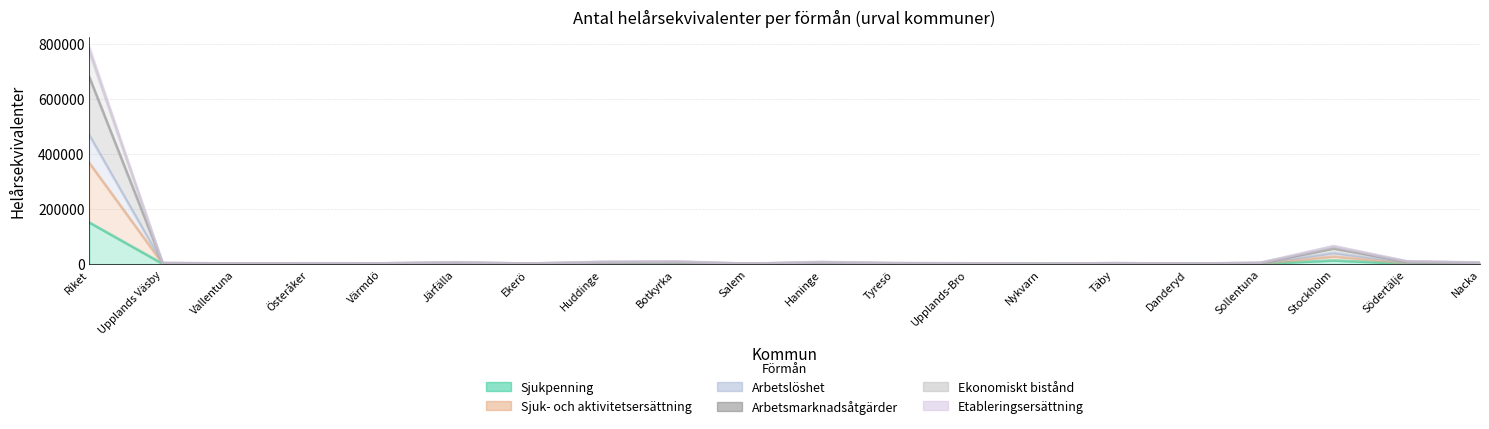

What is the minimum value for Ekonomiskt bistånd?

506.9